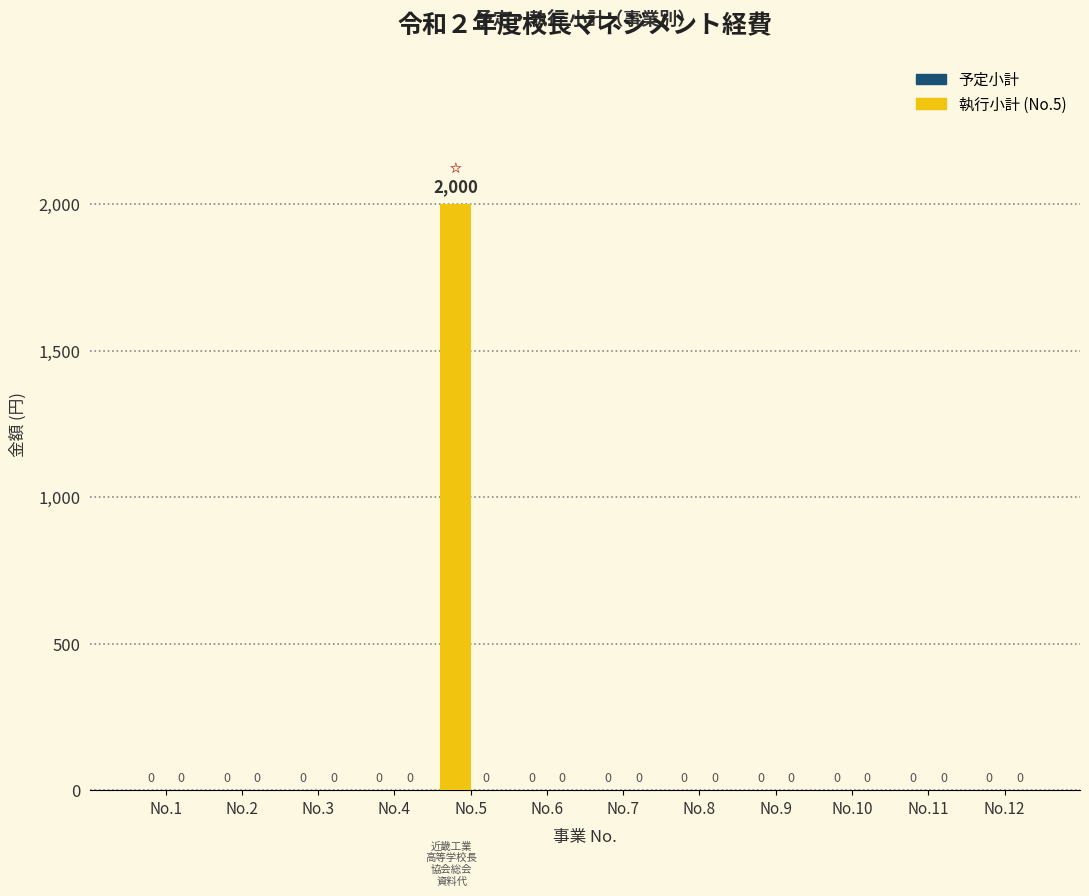

Reading right to left, what are all the values shown in this chart?

予定小計: No.12=0	No.11=0	No.10=0	No.9=0	No.8=0	No.7=0	No.6=0	No.5=2000	No.4=0	No.3=0	No.2=0	No.1=0
執行小計: No.12=0	No.11=0	No.10=0	No.9=0	No.8=0	No.7=0	No.6=0	No.5=0	No.4=0	No.3=0	No.2=0	No.1=0